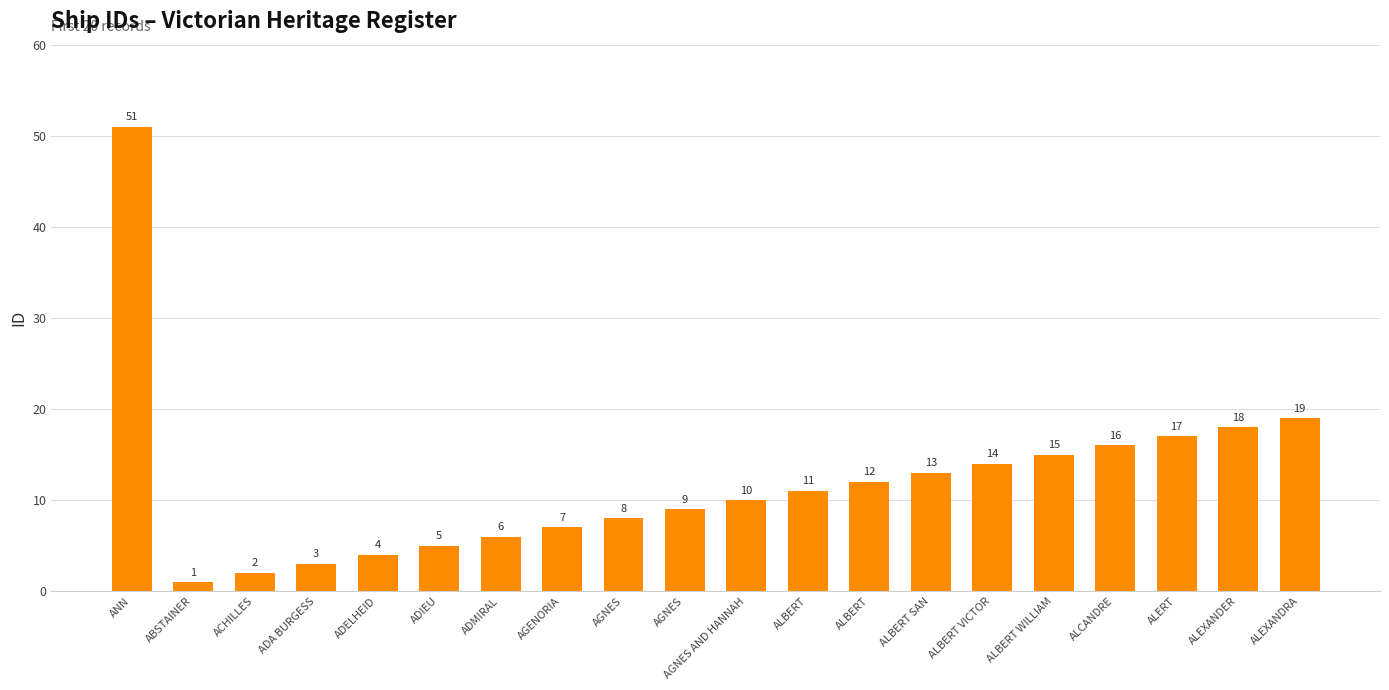

Which has a higher value, ALEXANDRA or ADIEU?

ALEXANDRA